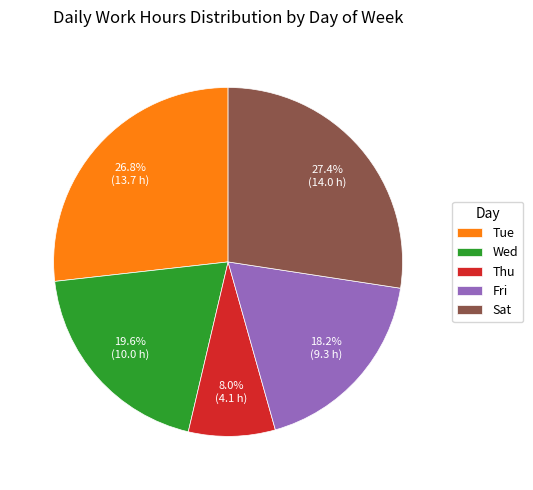

What is the largest slice in the pie chart?

Sat